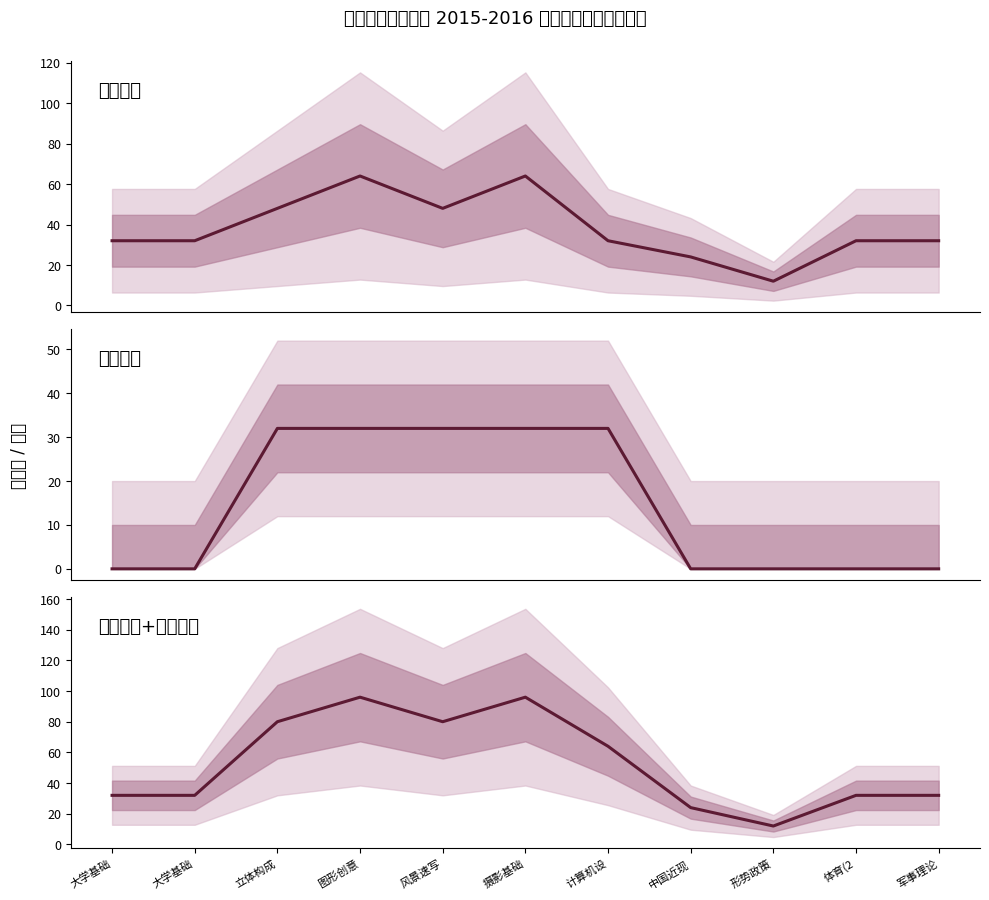

The value of 授课学时 + 实验学时 at 风景速写 is 18. True or false?

False